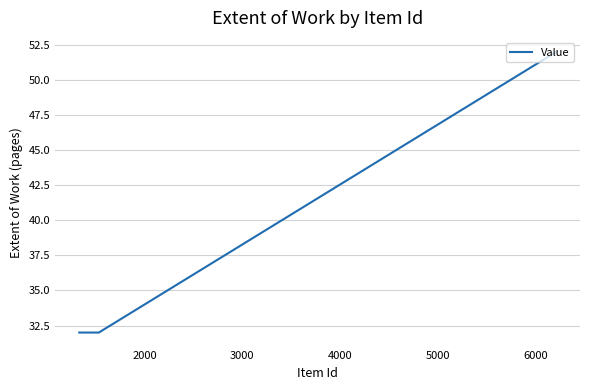

What is the greatest value displayed?

52